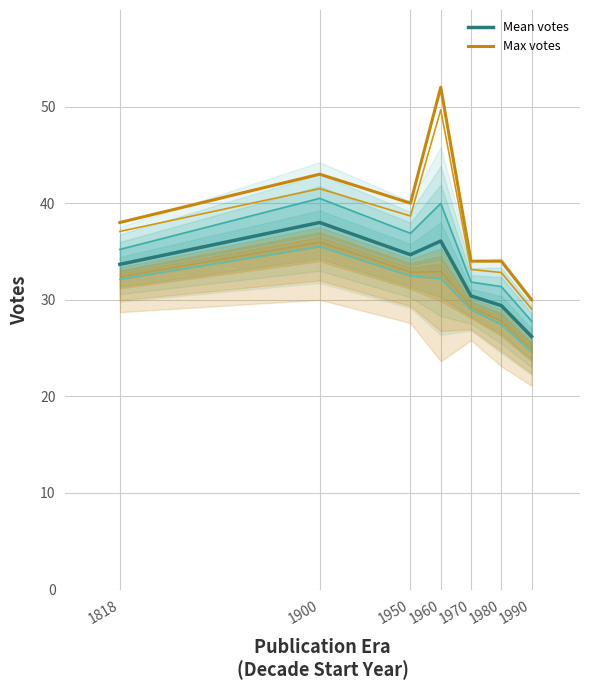

What is the difference between the Max − 0.3 SD values at 1818 and 1950?

1.6